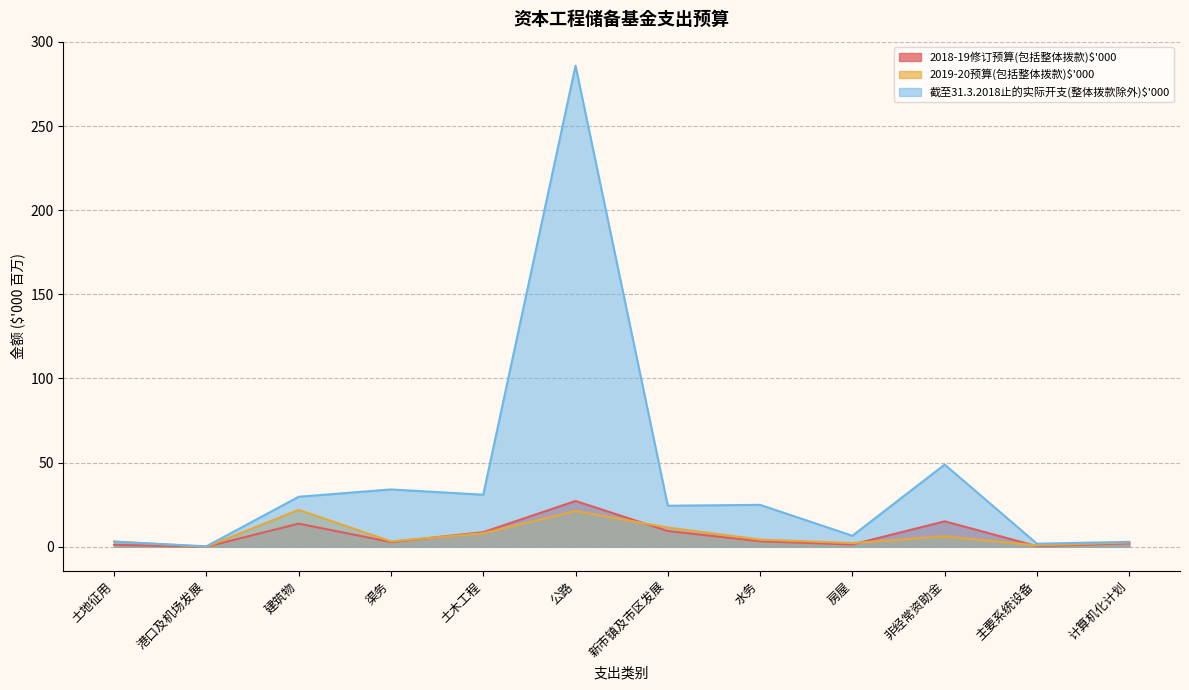

How many lines are shown in the chart?

3